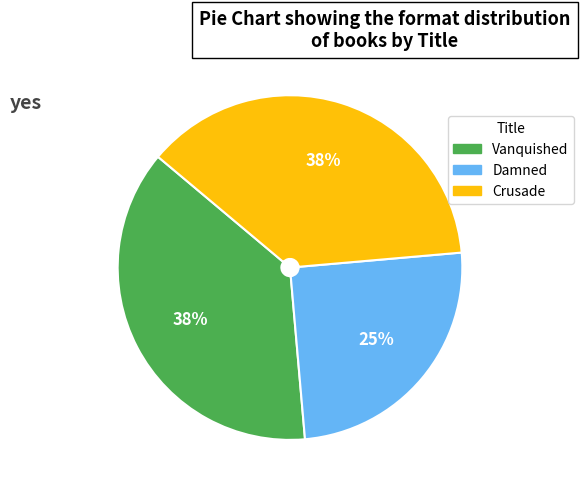

Combined, do Damned and Vanquished account for over 50%?

Yes